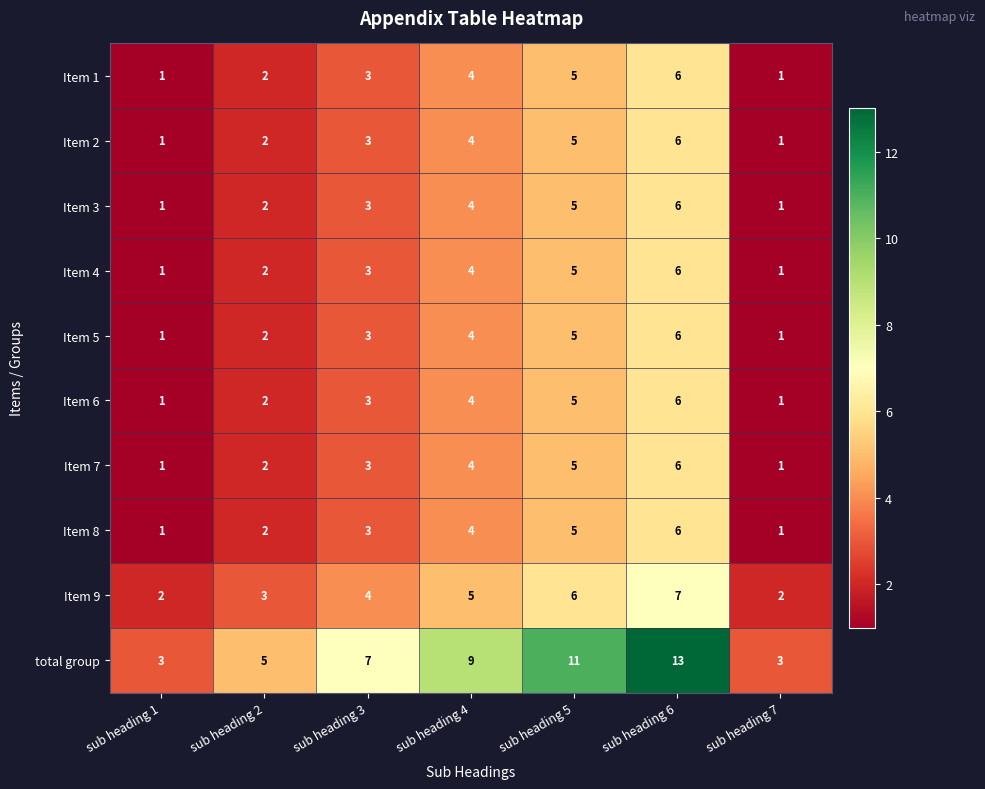

What is the difference between the second highest and second lowest values in the total group series?

8